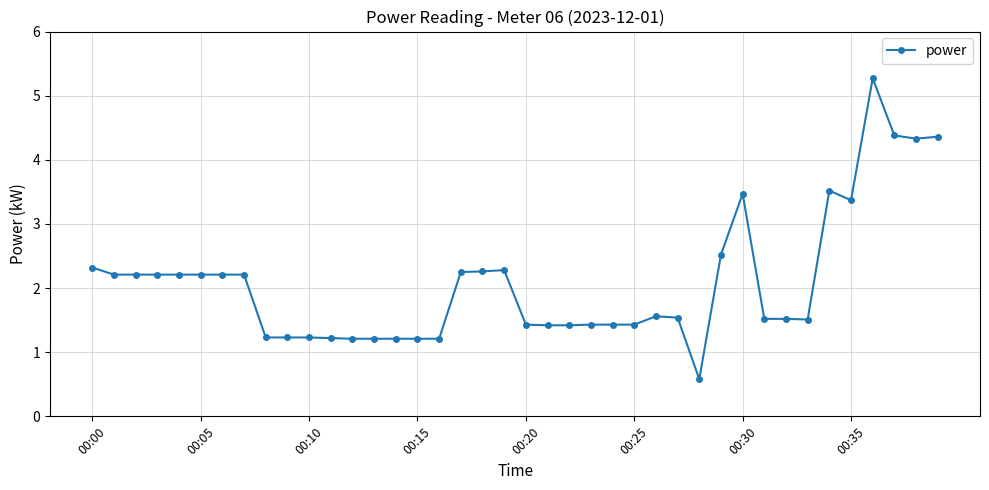

Count the number of data series in this chart.

1